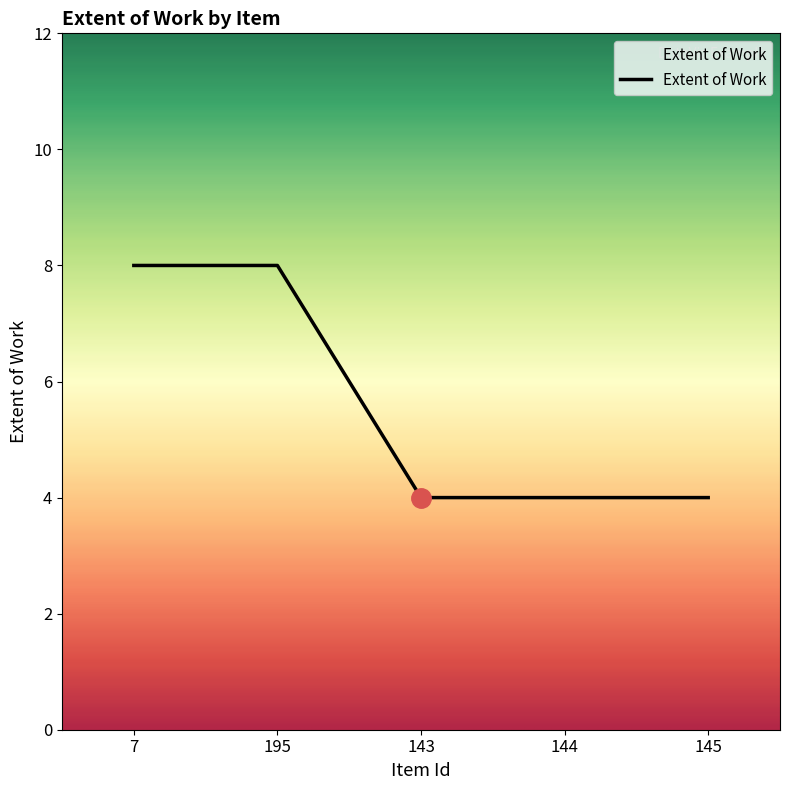

True or false: the data shows 1 at 143.

False